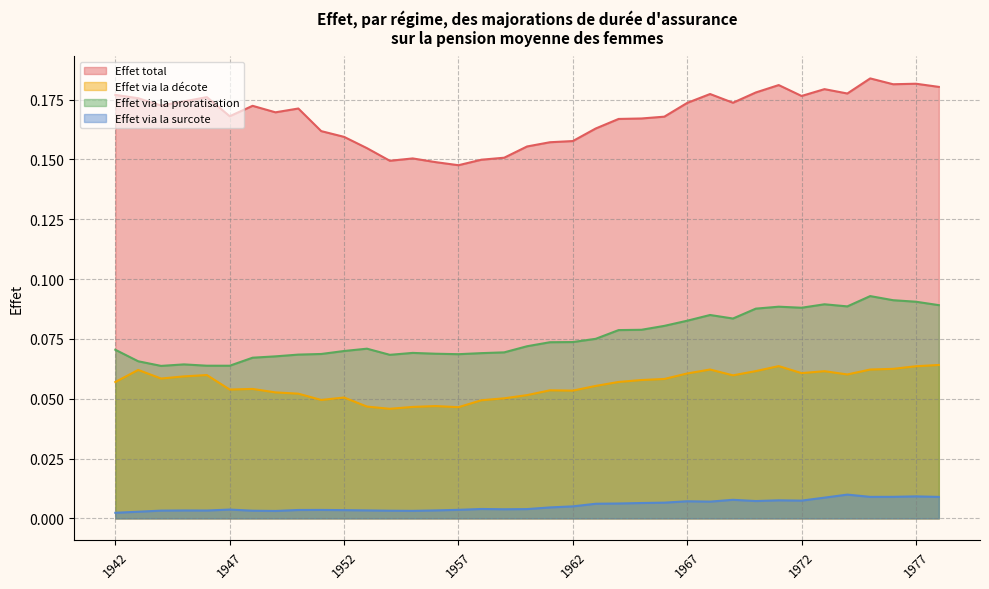

At how many categories does at least one series exceed 0?

37